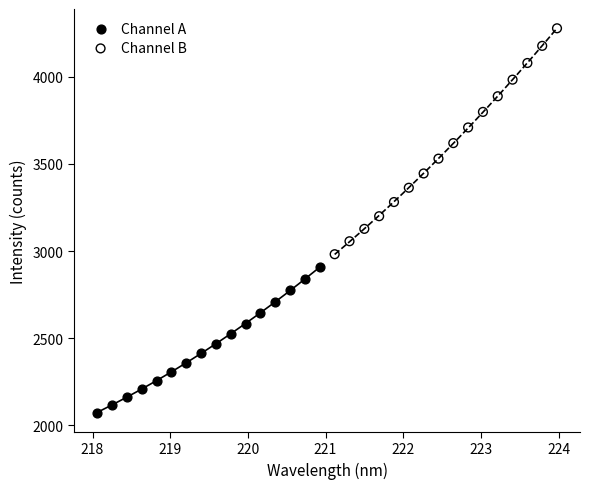

Which series contains the highest Y value?

Channel B